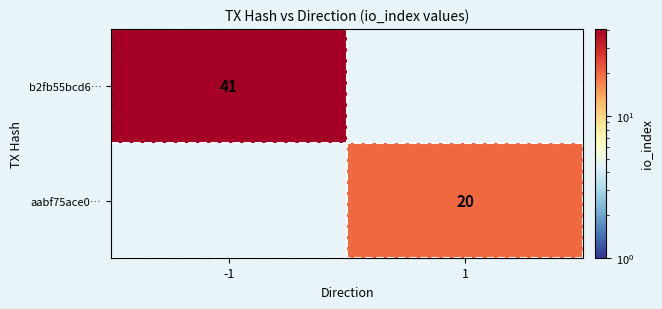

The b2fb55bcd6… series shows 65 at -1. True or false?

False